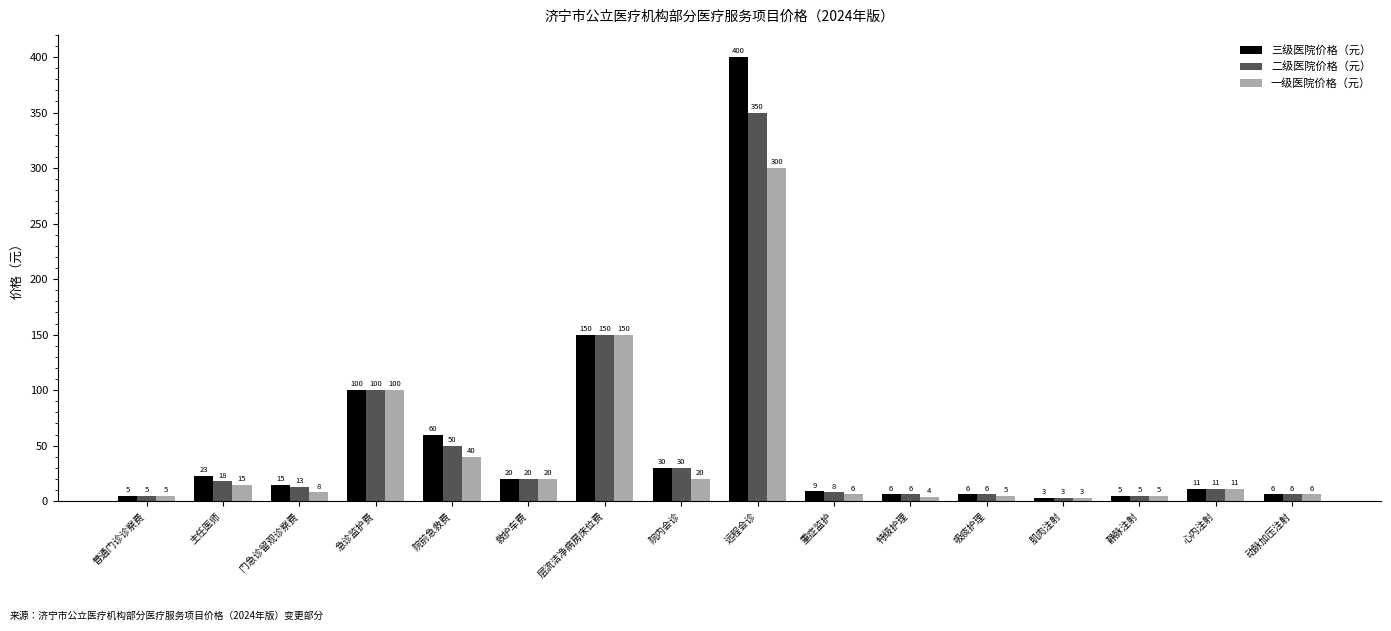

How many values in the 一级医院价格（元） series are below 11?

8